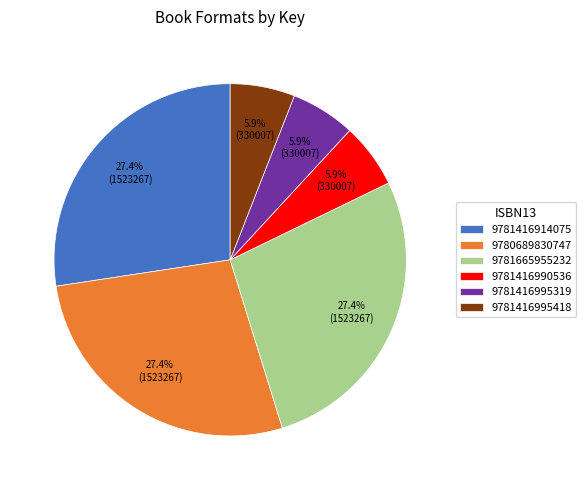

What portion of the pie excludes 9781416914075?

72.6%